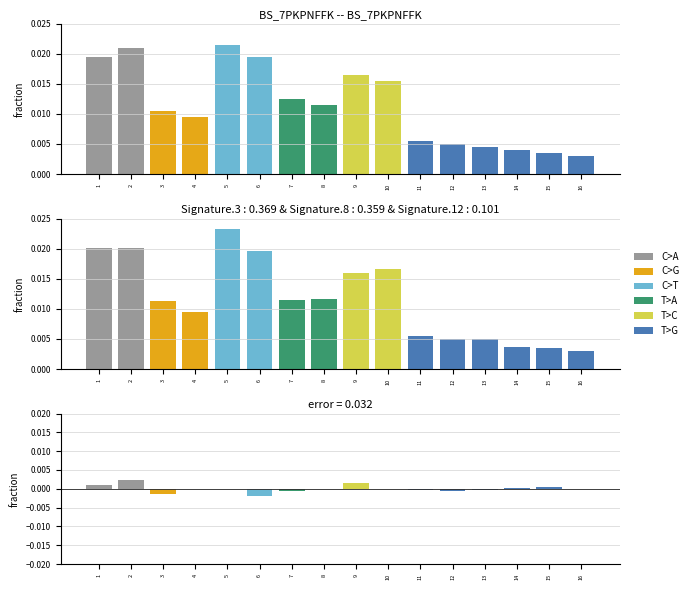

At how many categories does at least one series exceed 0?

16